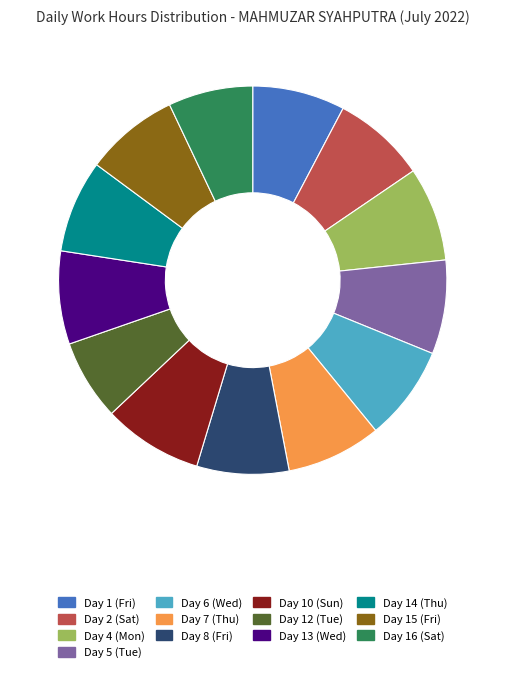

Between Day 13 (Wed) and Day 16 (Sat), which is larger?

Day 13 (Wed)